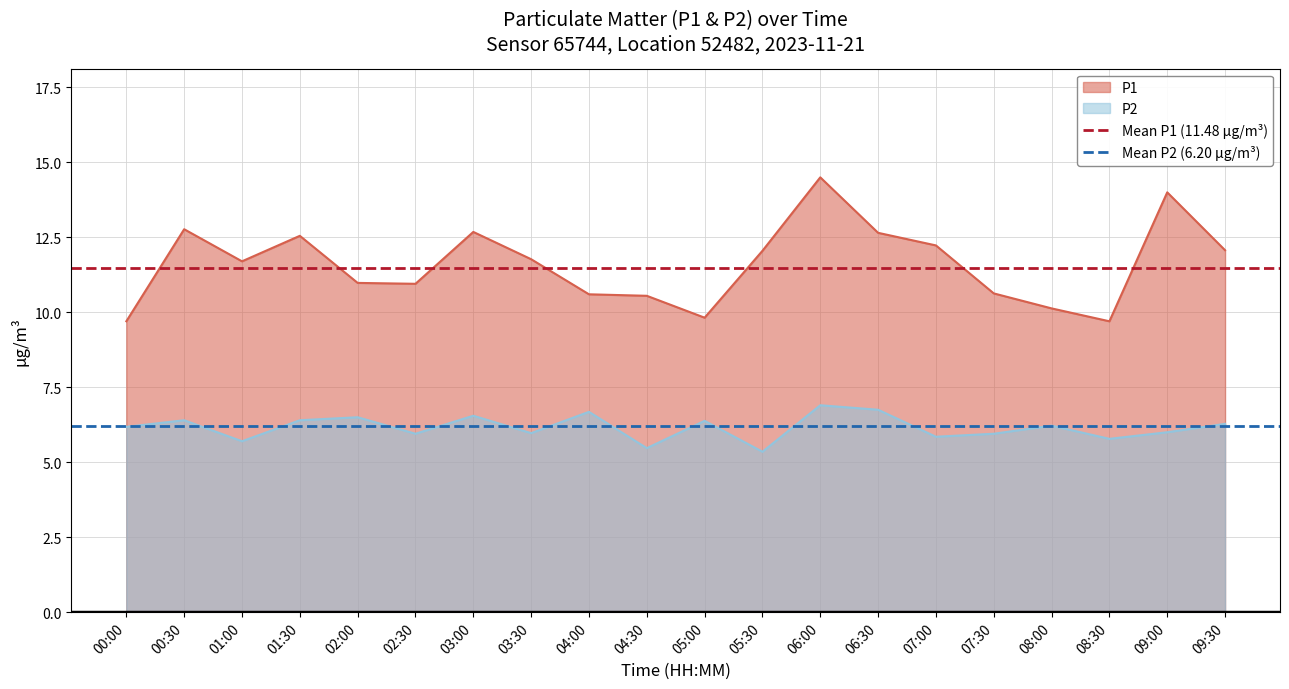

Is it true that Mean P2 (6.20 µg/m³) equals 6.2 at 00:30?

True